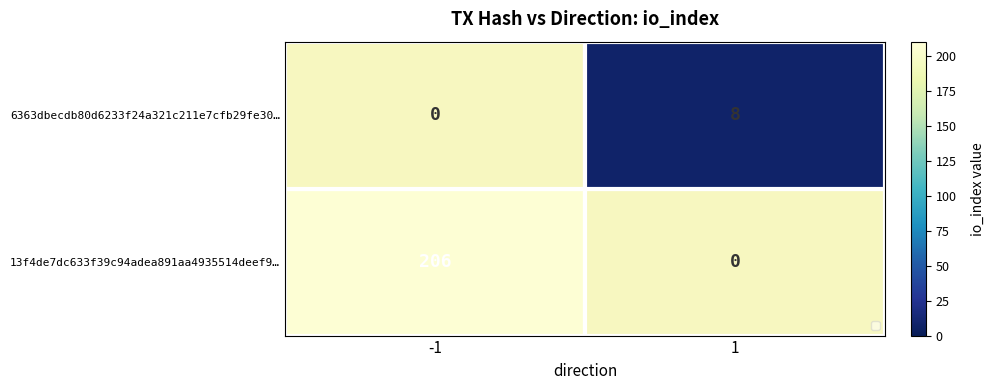

Rank the series by their maximum value, from lowest to highest.

6363dbecdb80d6233f24a321c211e7cfb29fe30…, 13f4de7dc633f39c94adea891aa4935514deef9…